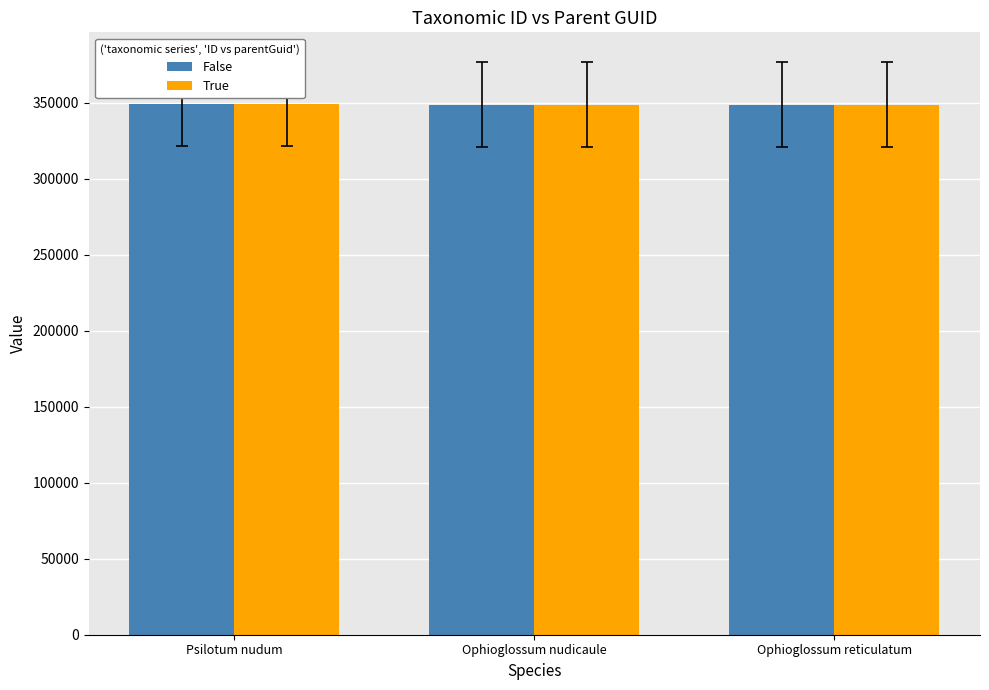

Is it true that False equals 465042 at Psilotum nudum?

False